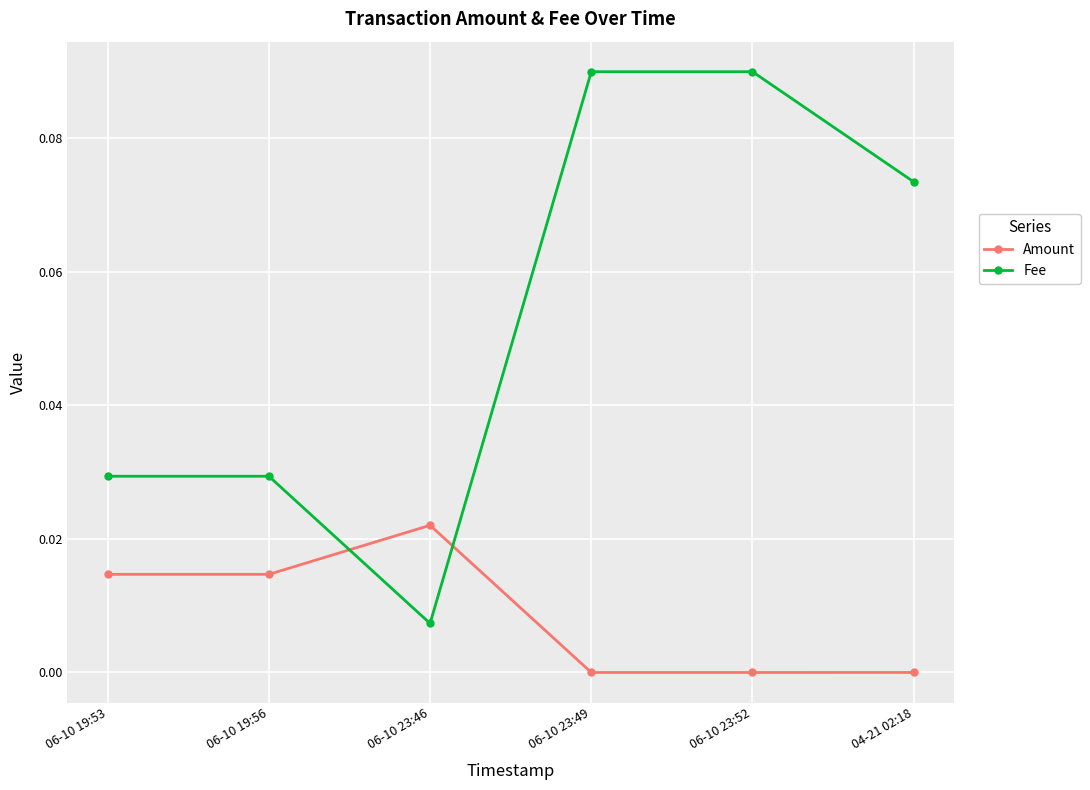

Count the number of data series in this chart.

2